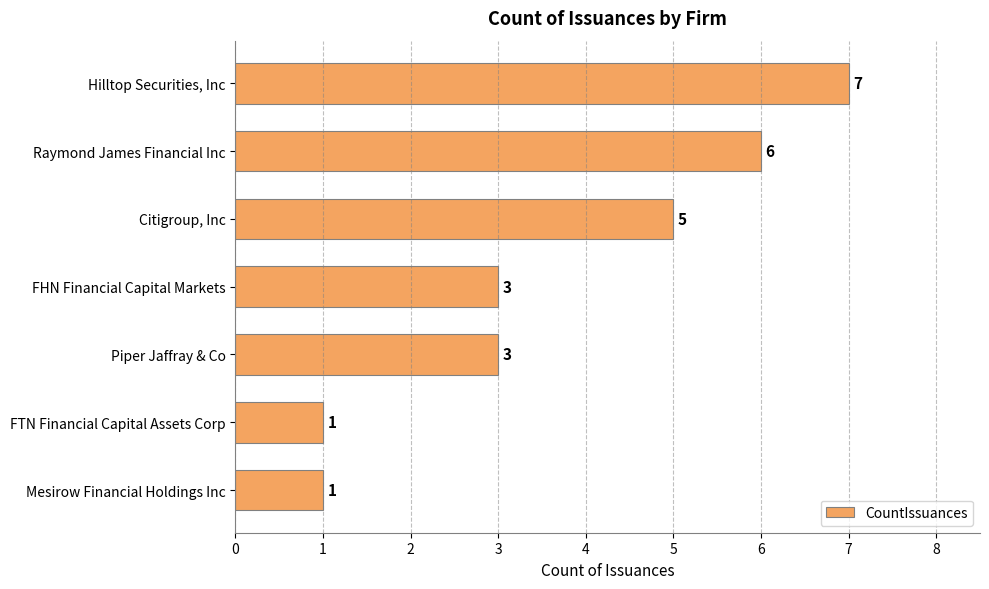

What is the label of the 3rd bar from the top?

Citigroup, Inc